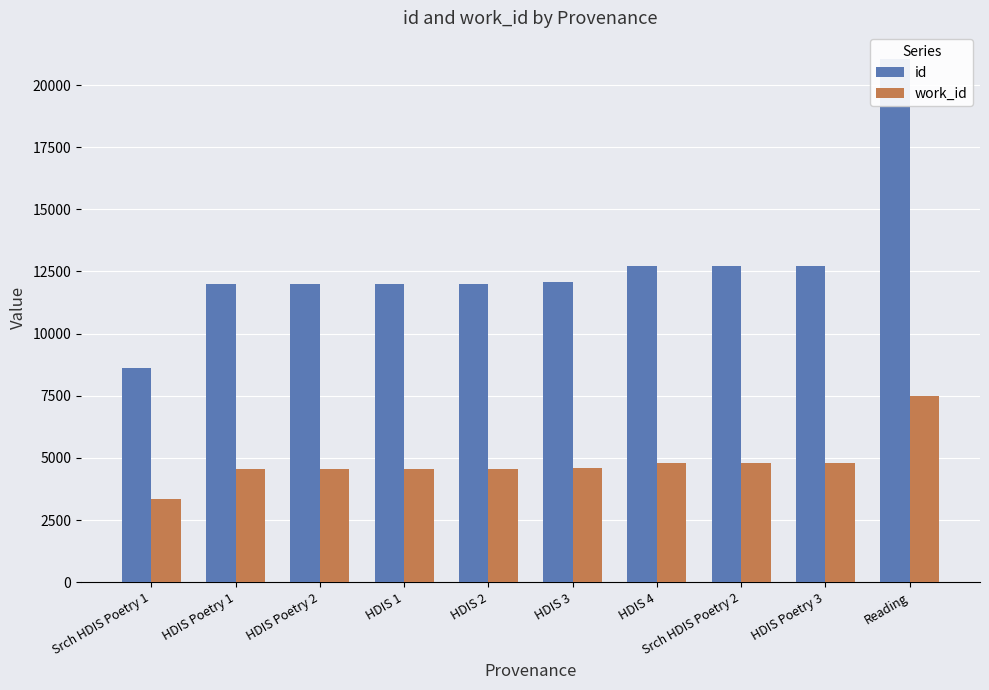

Reading left to right, list all the values displayed in this chart.

id: Srch HDIS Poetry 1=8610	HDIS Poetry 1=11996	HDIS Poetry 2=11997	HDIS 1=12000	HDIS 2=12004	HDIS 3=12063	HDIS 4=12721	Srch HDIS Poetry 2=12722	HDIS Poetry 3=12725	Reading=21066
work_id: Srch HDIS Poetry 1=3339	HDIS Poetry 1=4566	HDIS Poetry 2=4566	HDIS 1=4566	HDIS 2=4566	HDIS 3=4584	HDIS 4=4792	Srch HDIS Poetry 2=4792	HDIS Poetry 3=4792	Reading=7480